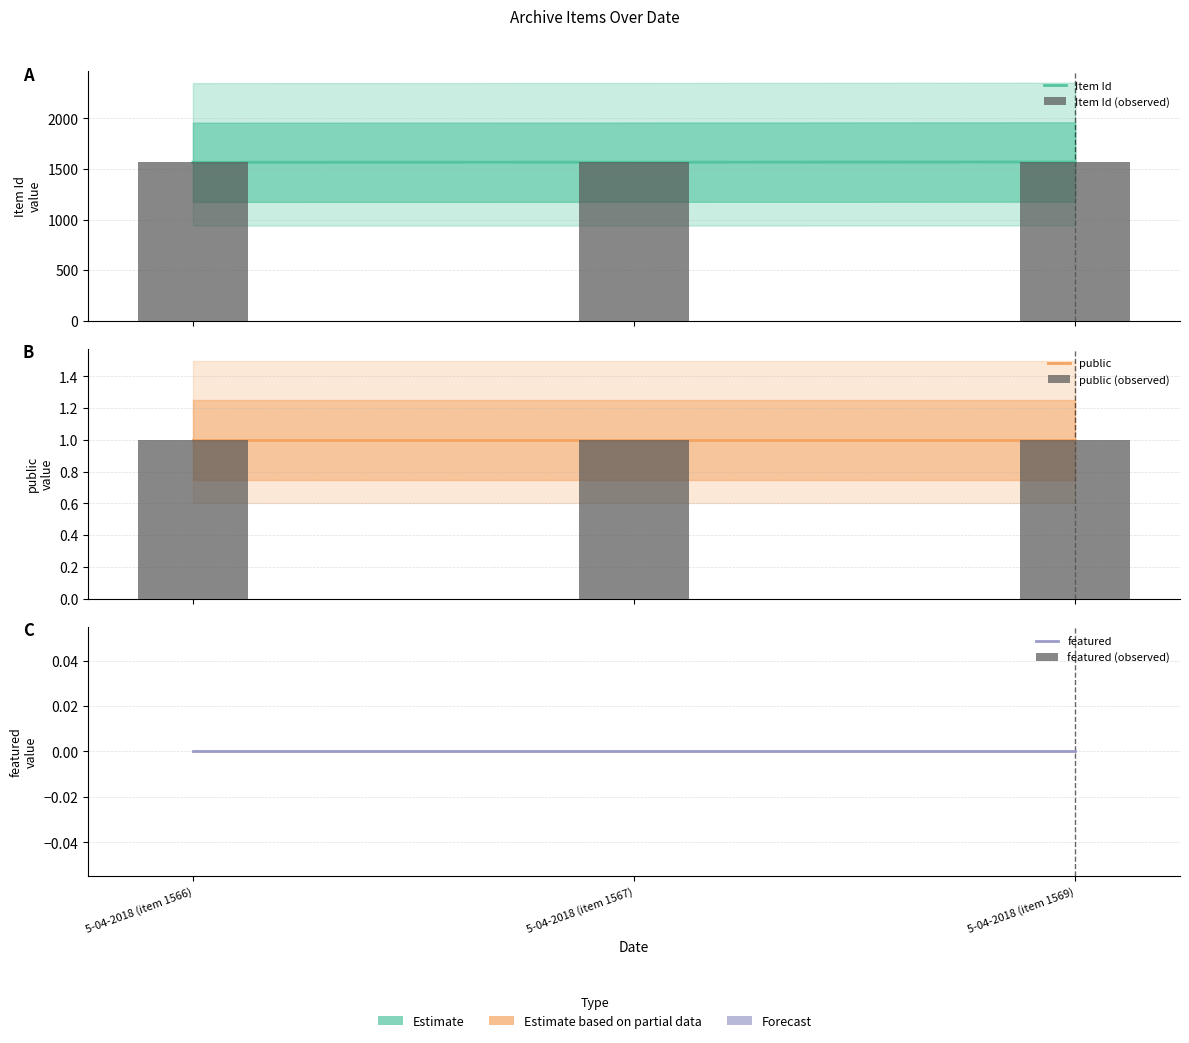

Reading right to left, extract all data points from this chart.

Item Id: 1569	1567	1566
Item Id (observed): 1569	1567	1566
public: 1	1	1
public (observed): 1	1	1
featured: 0	0	0
featured (observed): 0	0	0